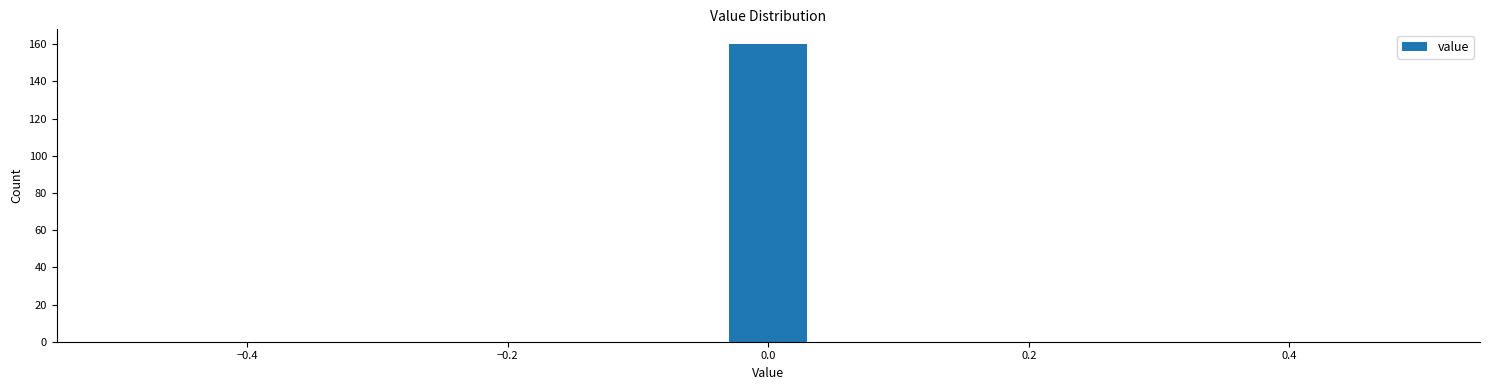

Around what value on the x-axis is the tallest bar? Give the approximate position of its centre, as read against the axis.

0.00